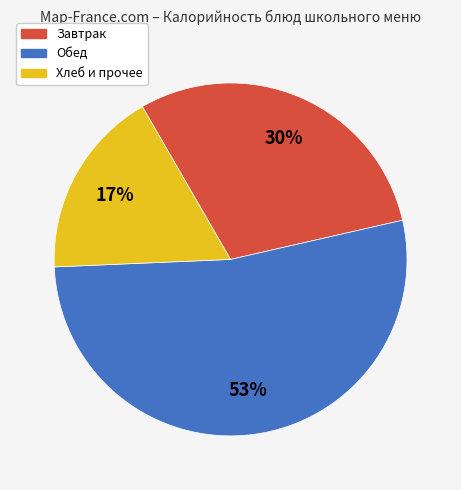

How many slices are in this pie chart?

3